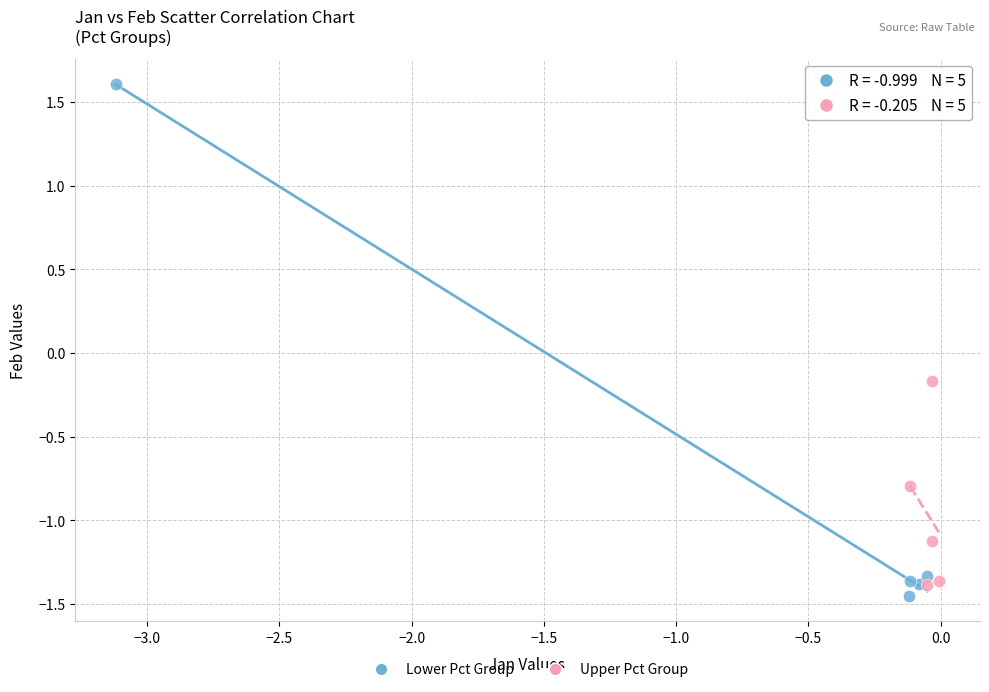

Which series contains the highest Y value?

Lower Pct Group